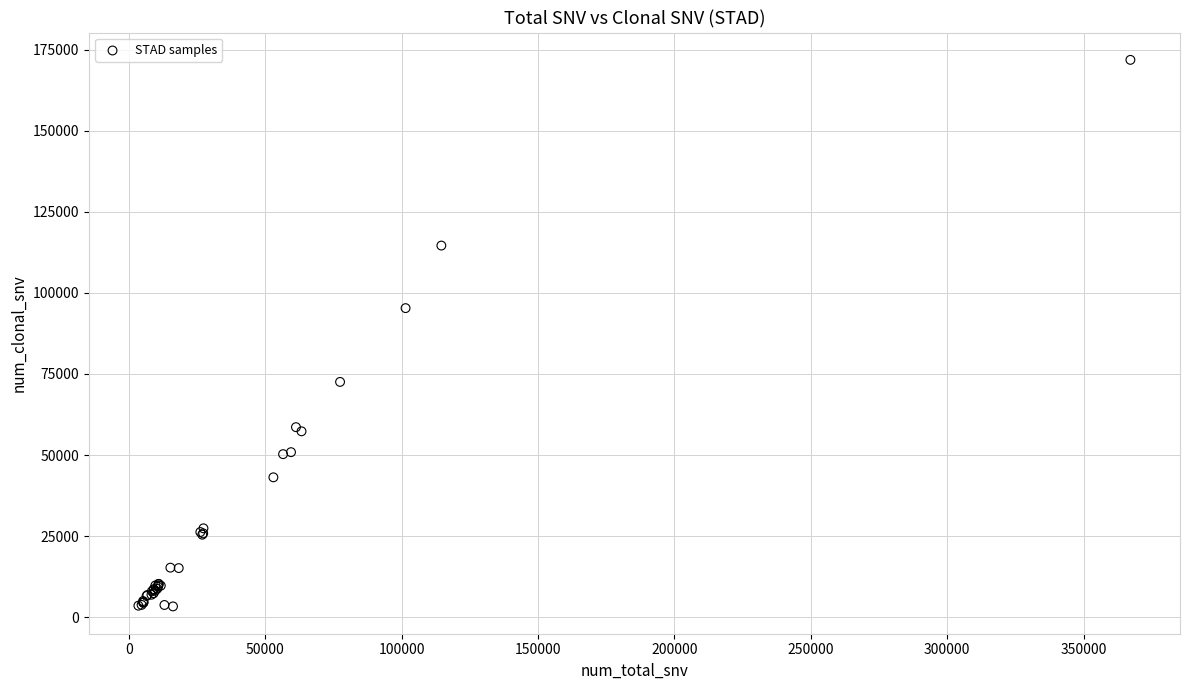

What Y value in the scatter plot is closest to 87602?

95314